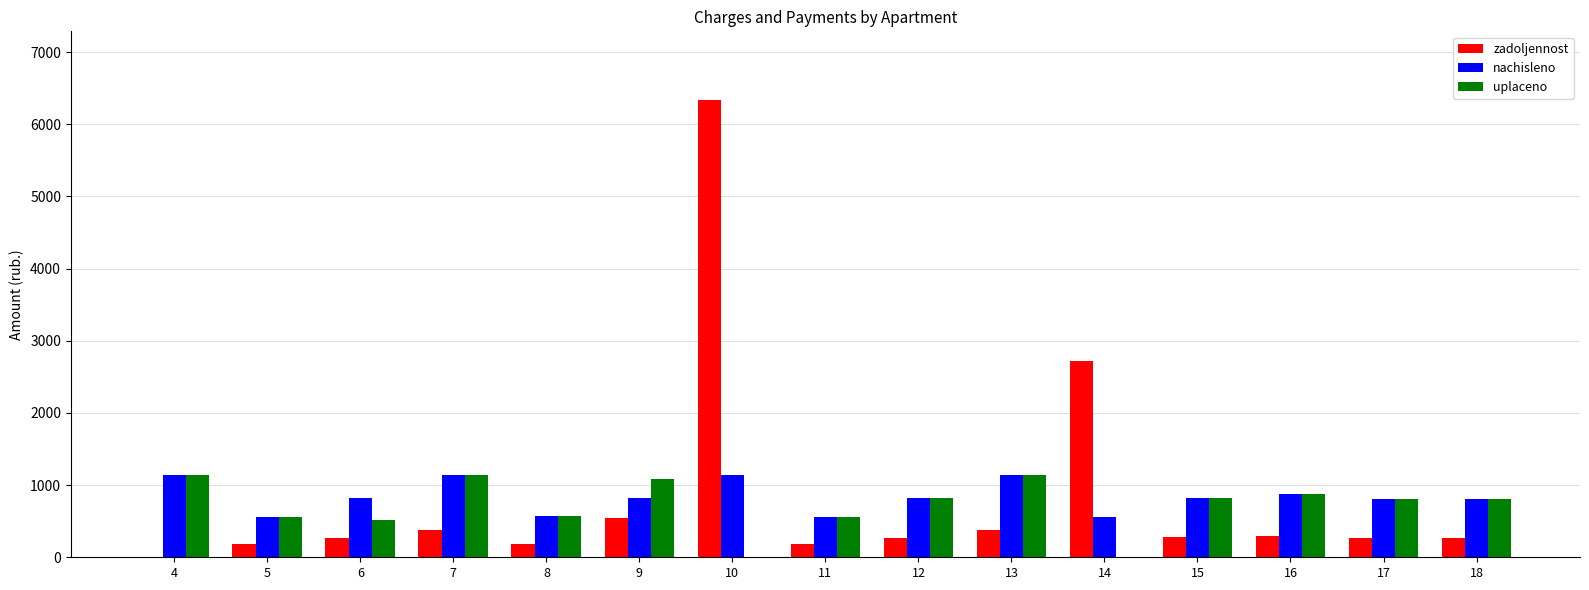

The value of uplaceno at 18 is 1435.7. True or false?

False